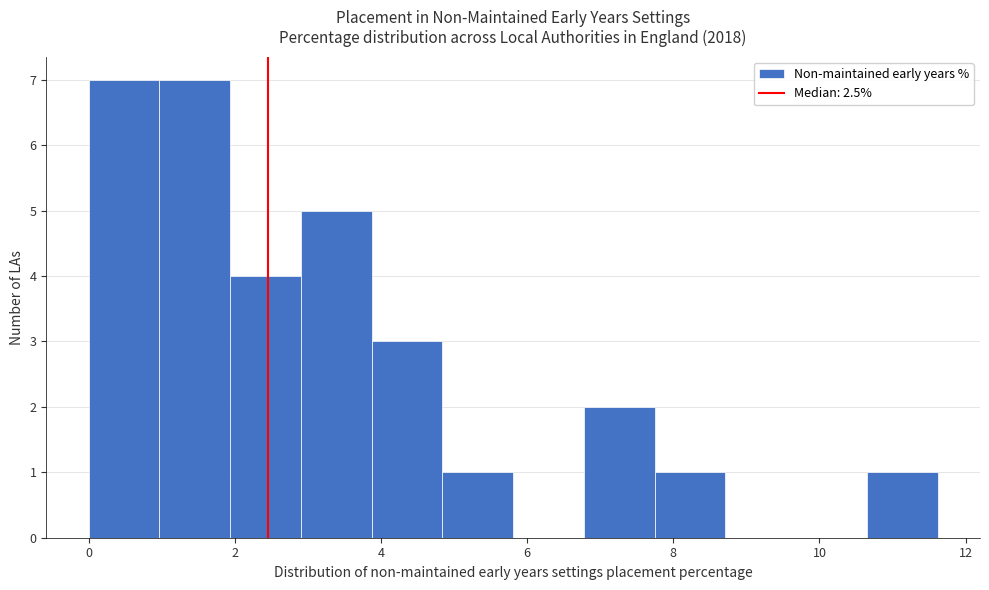

How tall is the bar that spans 0.0 to 1.0 on the x-axis? Neither the bar edges nor the heights are printed on the chart, so give them approximately, as read against the axes.

7